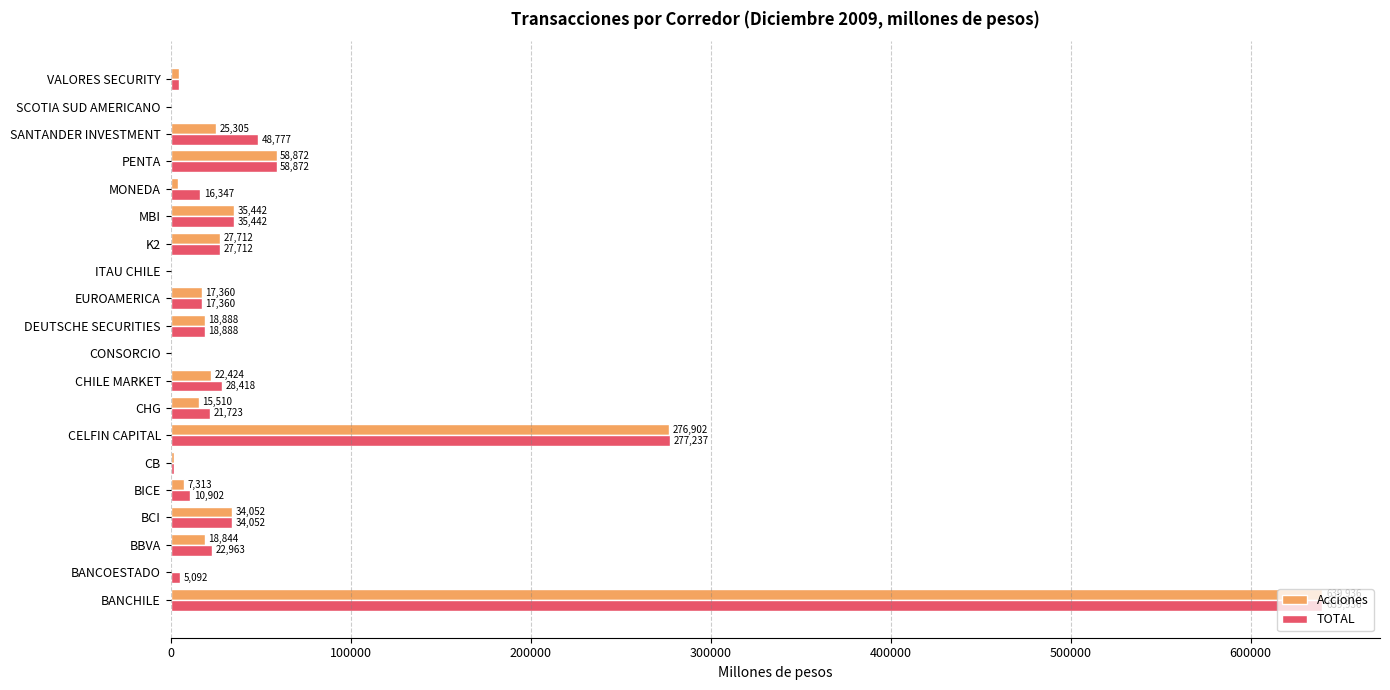

Which series has the largest total across all categories?

TOTAL